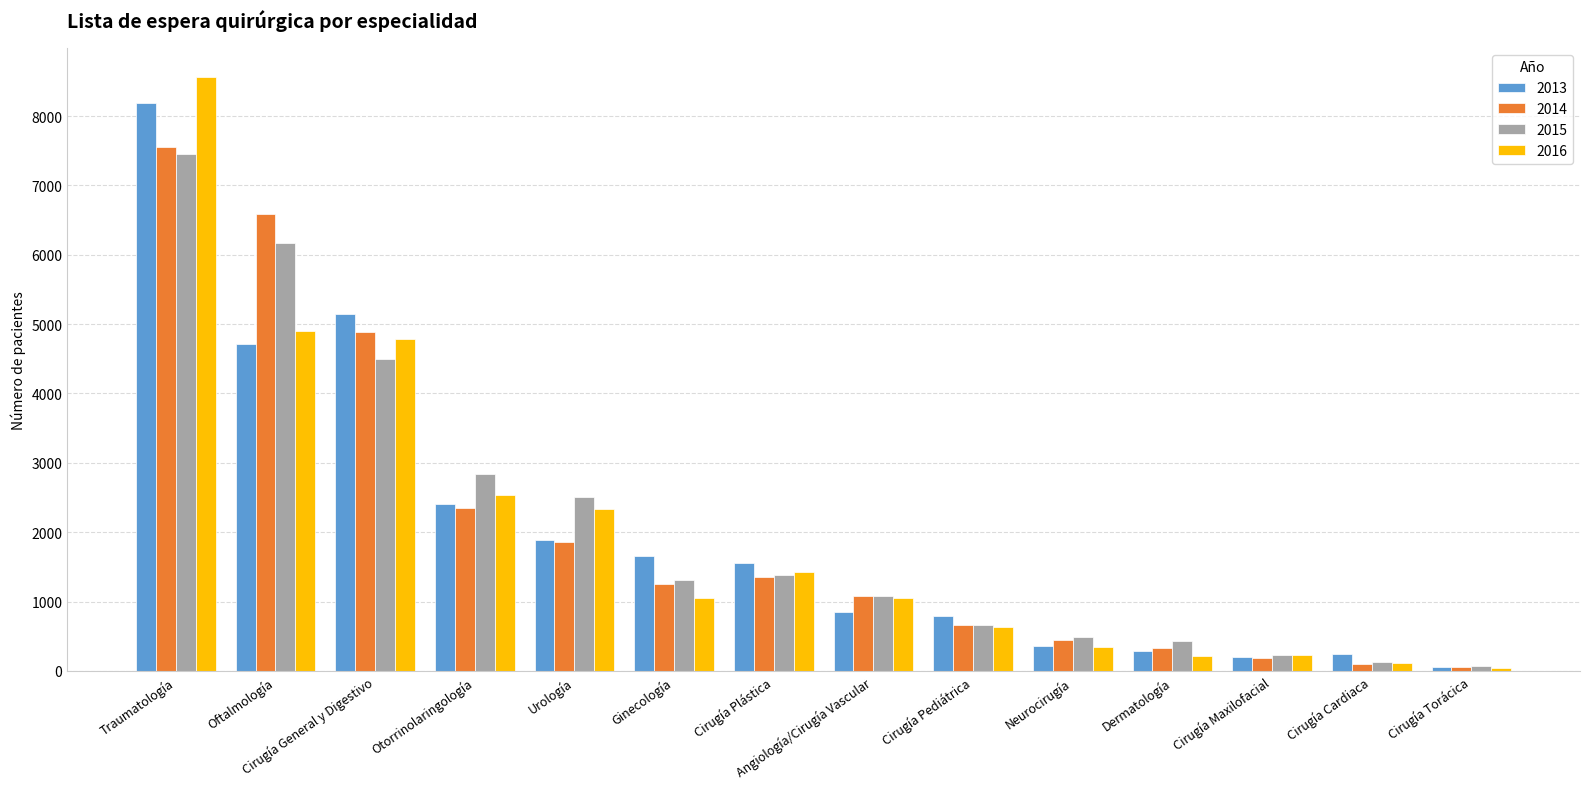

The 2013 series shows 2562 at Ginecología. True or false?

False